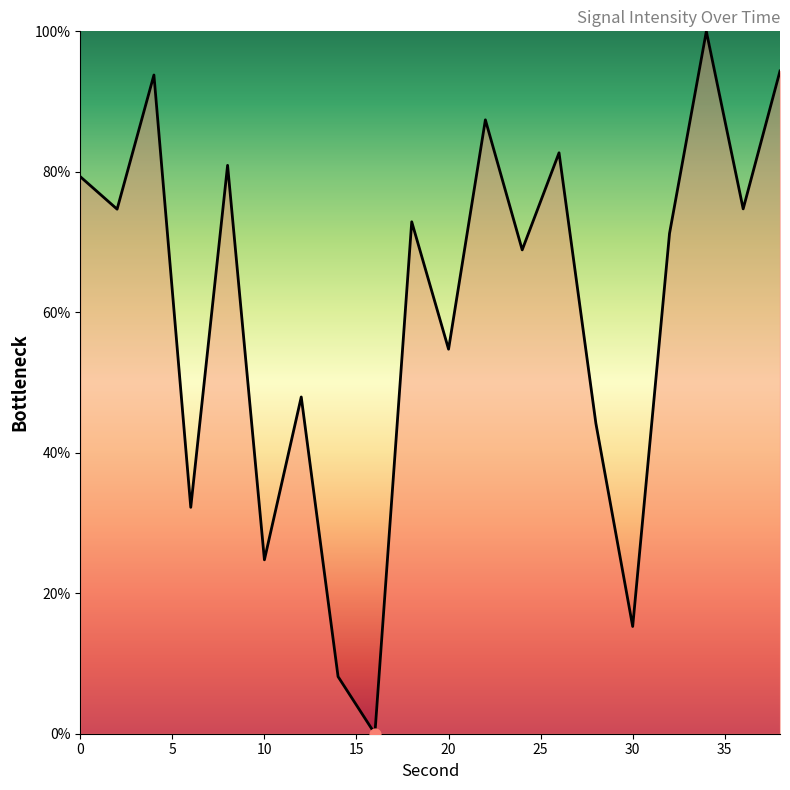

How many lines are shown in the chart?

1